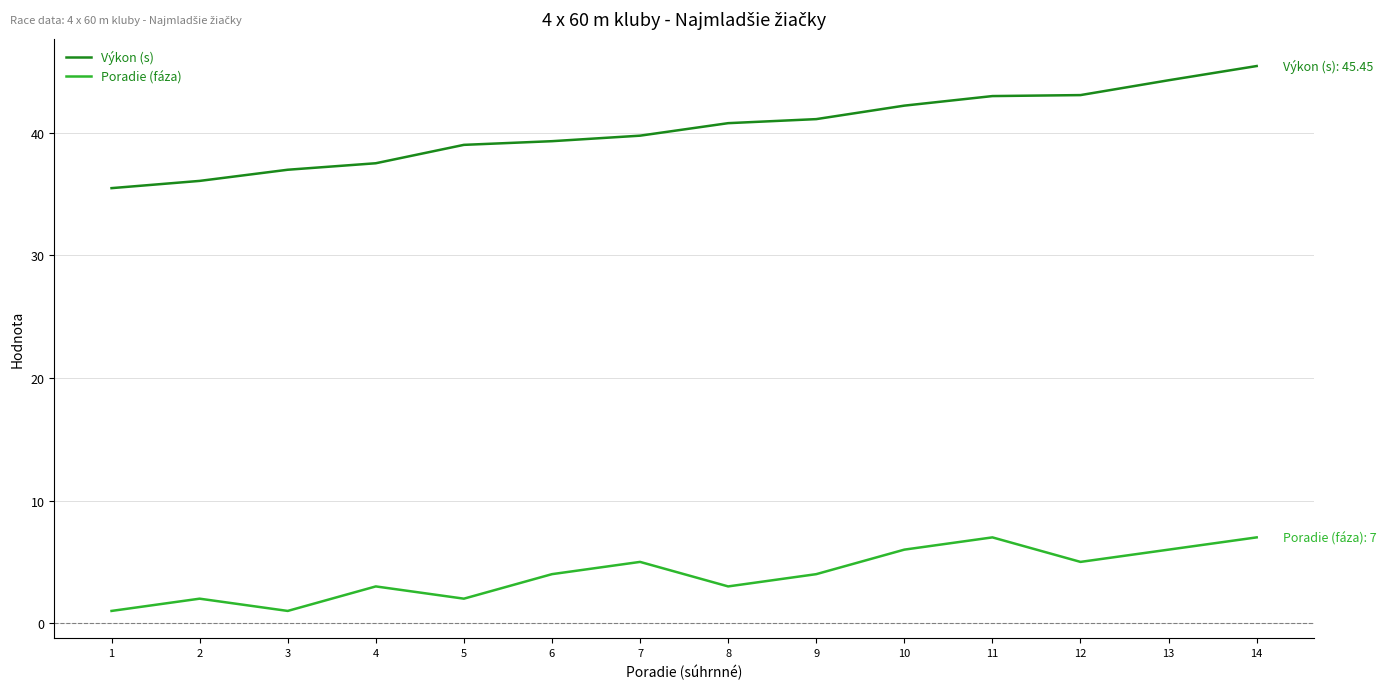

What is the sum of all Poradie (fáza) values?

56.0